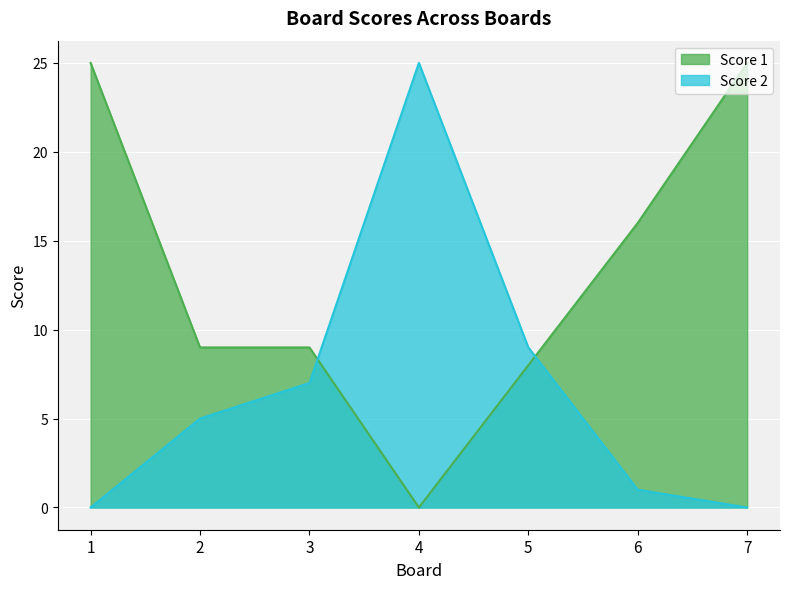

Between 3 and 4, which is larger?

3